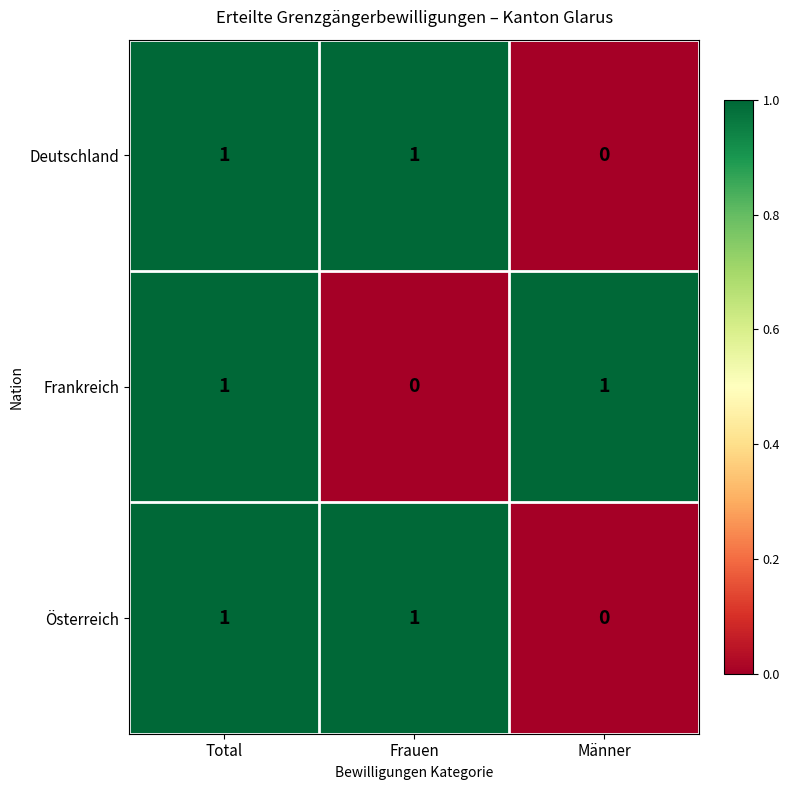

Reading right to left, transcribe all the data shown in this chart.

Deutschland: 0	1	1
Frankreich: 1	0	1
Österreich: 0	1	1